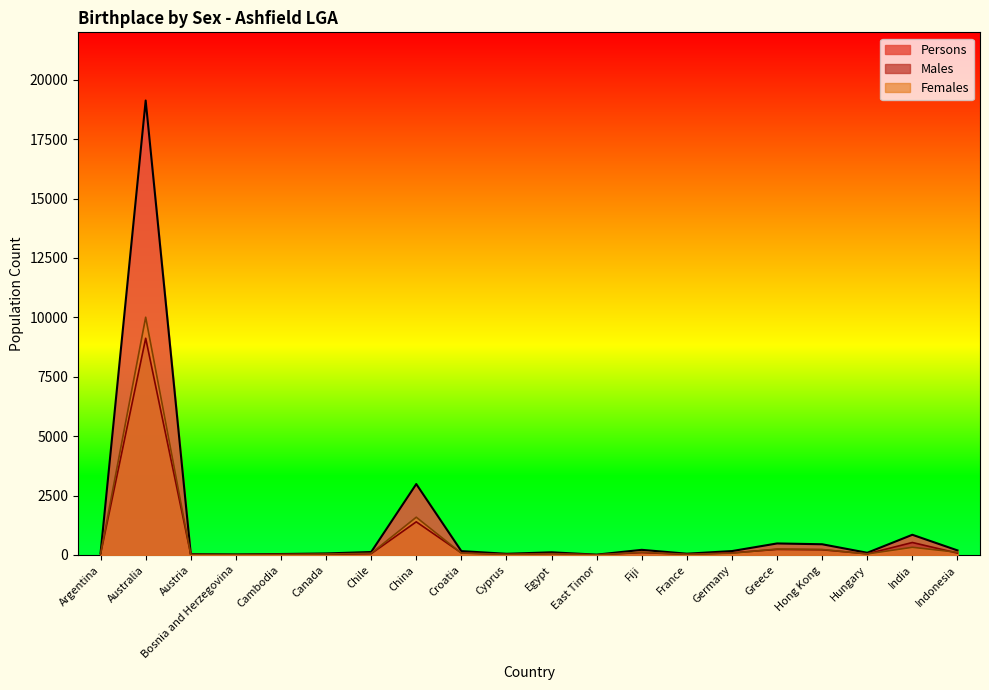

What is the sum of the Males values at Croatia and Germany?

178